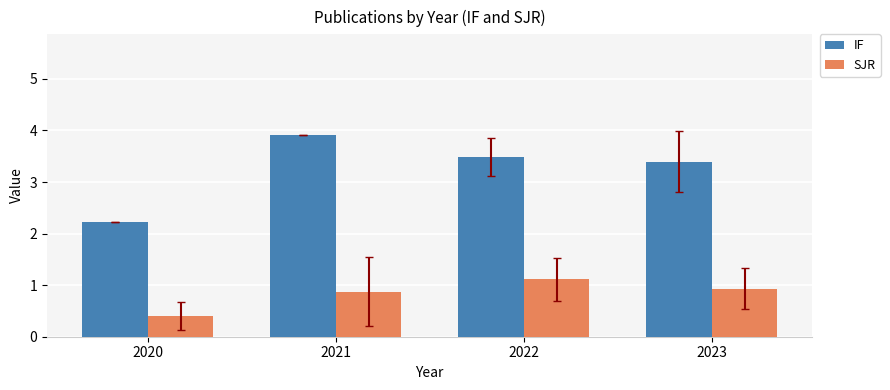

Reading left to right, extract all data points from this chart.

IF: 2020=2.2	2021=3.9	2022=3.5	2023=3.4
SJR: 2020=0.4	2021=0.9	2022=1.1	2023=0.9